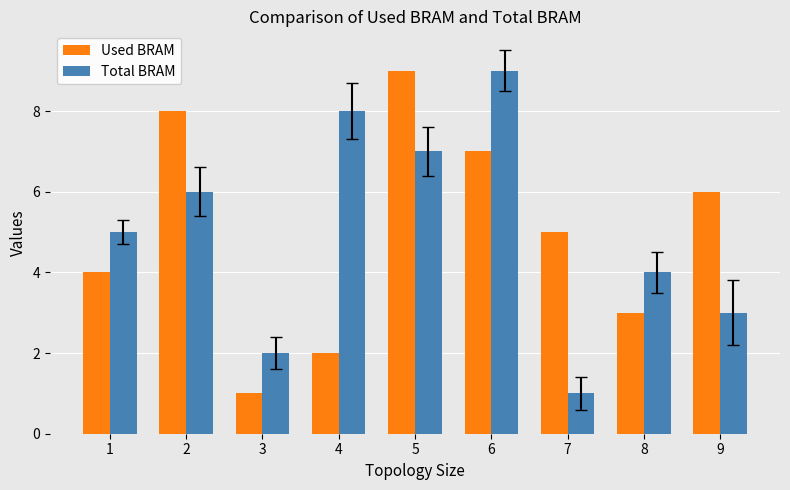

The value of Used BRAM at 9 is 6. True or false?

True